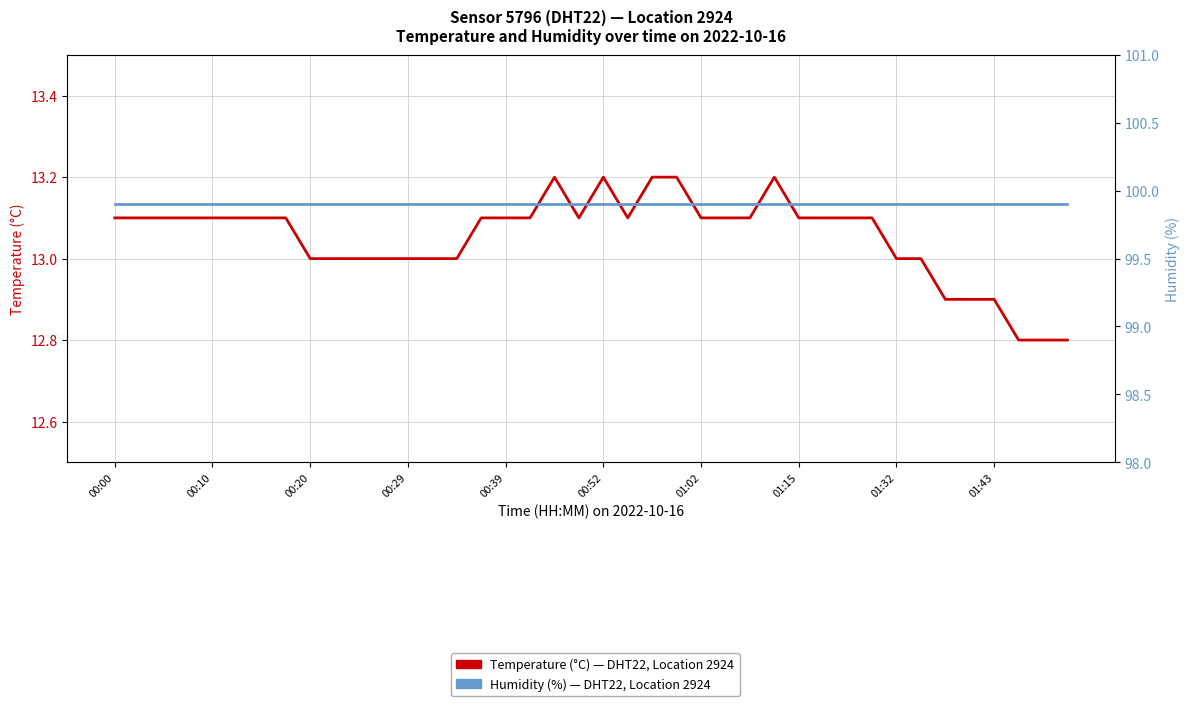

What is the greatest value displayed?

99.9